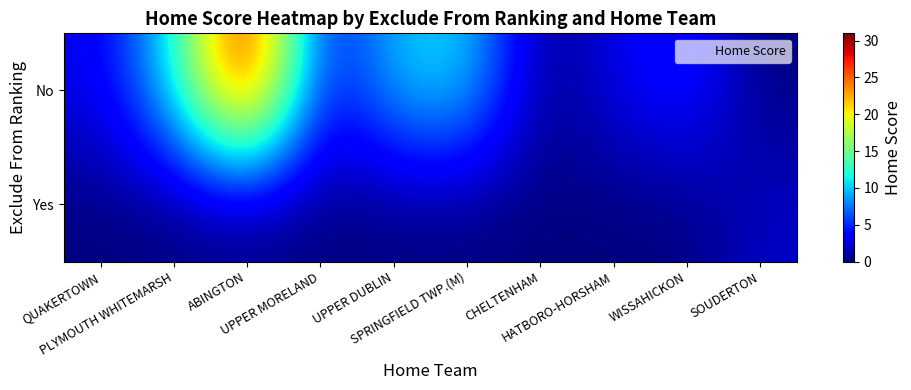

Which category has the lowest value across all series?

CHELTENHAM